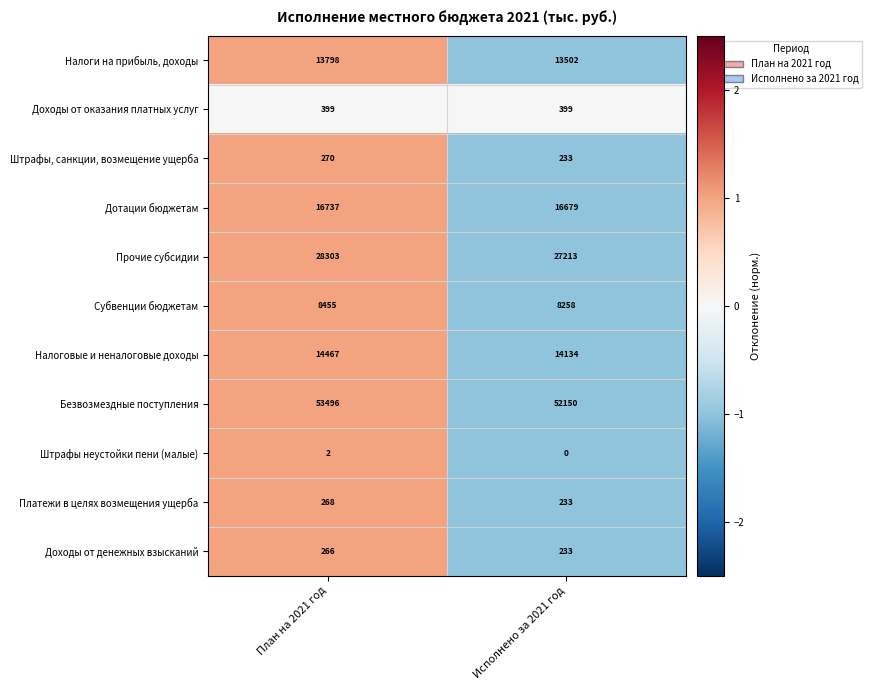

At which category does the chart reach its minimum across all series?

Исполнено за 2021 год